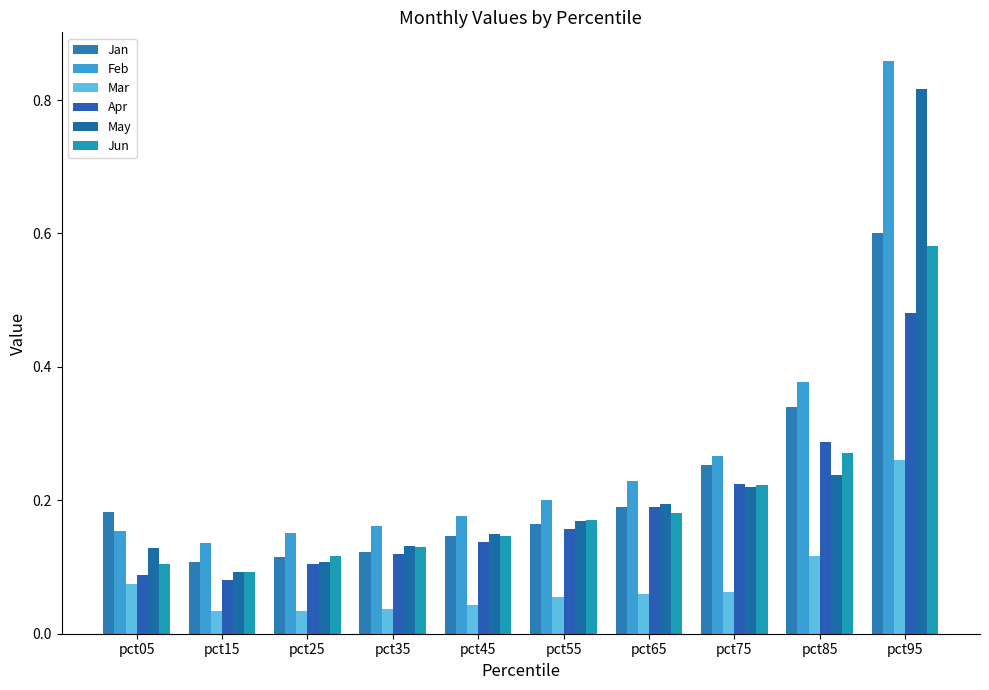

Reading right to left, what are all the values shown in this chart?

Jan: pct95=0.6	pct85=0.3	pct75=0.3	pct65=0.2	pct55=0.2	pct45=0.1	pct35=0.1	pct25=0.1	pct15=0.1	pct05=0.2
Feb: pct95=0.9	pct85=0.4	pct75=0.3	pct65=0.2	pct55=0.2	pct45=0.2	pct35=0.2	pct25=0.2	pct15=0.1	pct05=0.2
Mar: pct95=0.3	pct85=0.1	pct75=0.1	pct65=0.1	pct55=0.1	pct45=0.0	pct35=0.0	pct25=0.0	pct15=0.0	pct05=0.1
Apr: pct95=0.5	pct85=0.3	pct75=0.2	pct65=0.2	pct55=0.2	pct45=0.1	pct35=0.1	pct25=0.1	pct15=0.1	pct05=0.1
May: pct95=0.8	pct85=0.2	pct75=0.2	pct65=0.2	pct55=0.2	pct45=0.1	pct35=0.1	pct25=0.1	pct15=0.1	pct05=0.1
Jun: pct95=0.6	pct85=0.3	pct75=0.2	pct65=0.2	pct55=0.2	pct45=0.1	pct35=0.1	pct25=0.1	pct15=0.1	pct05=0.1